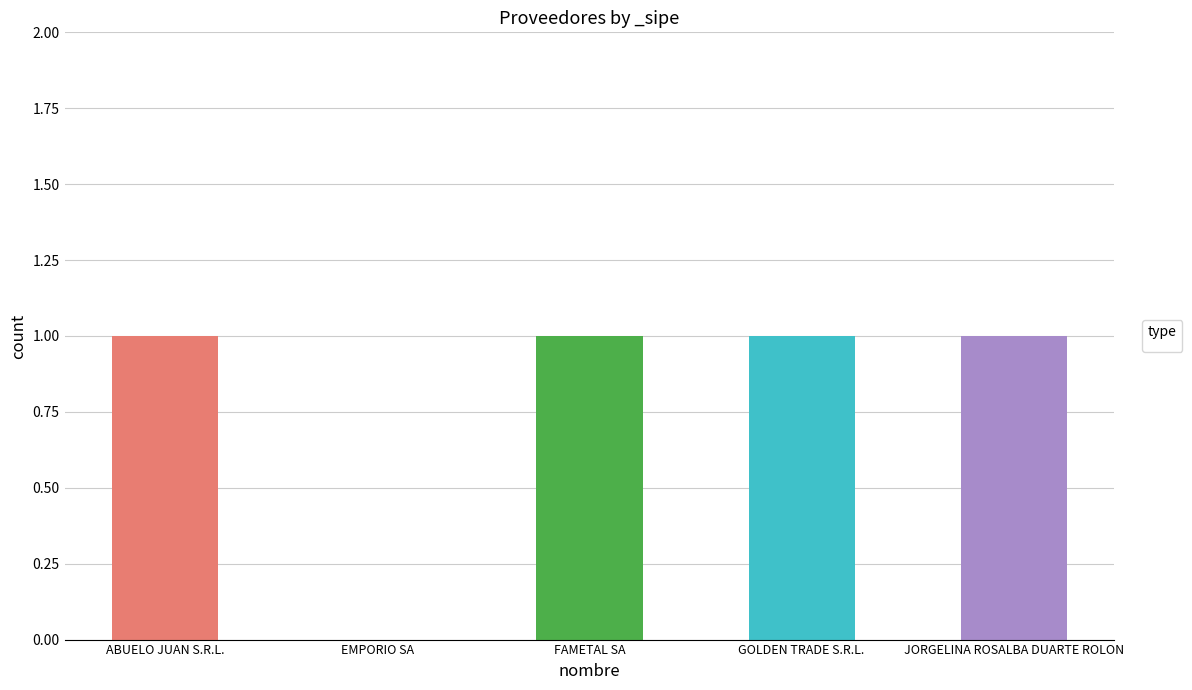

Reading right to left, extract all data points from this chart.

1	1	1	0	1